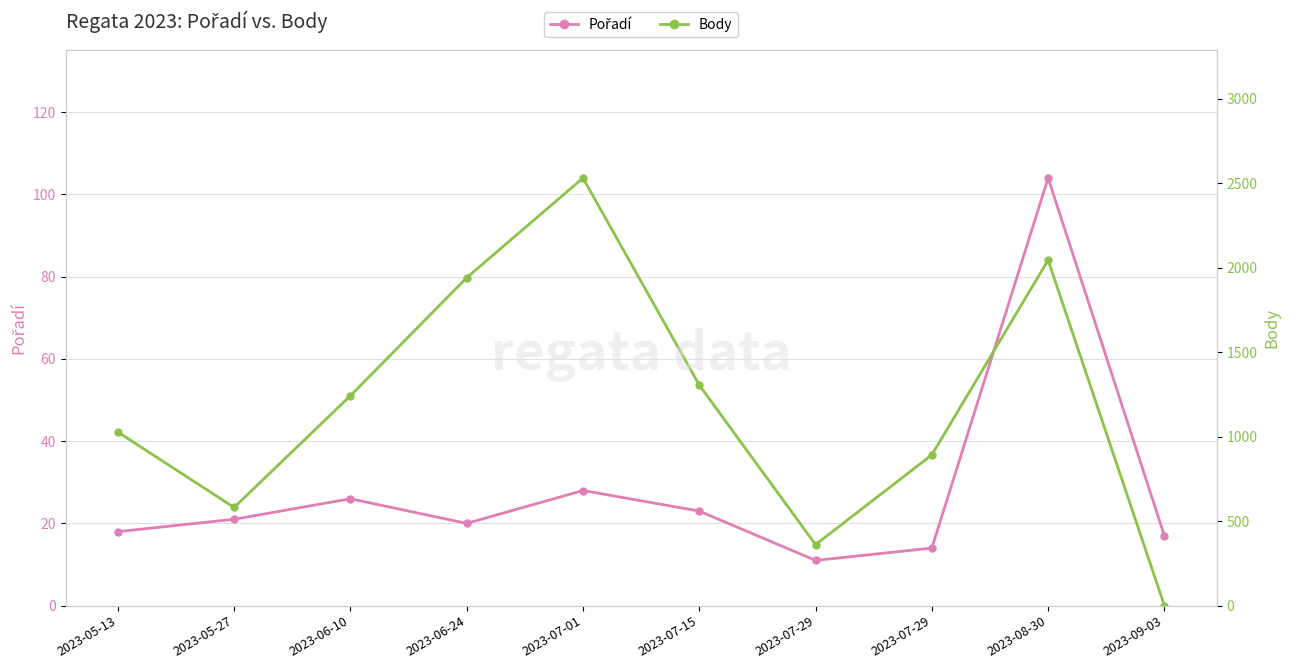

How many times do Body and Pořadí cross each other?

1